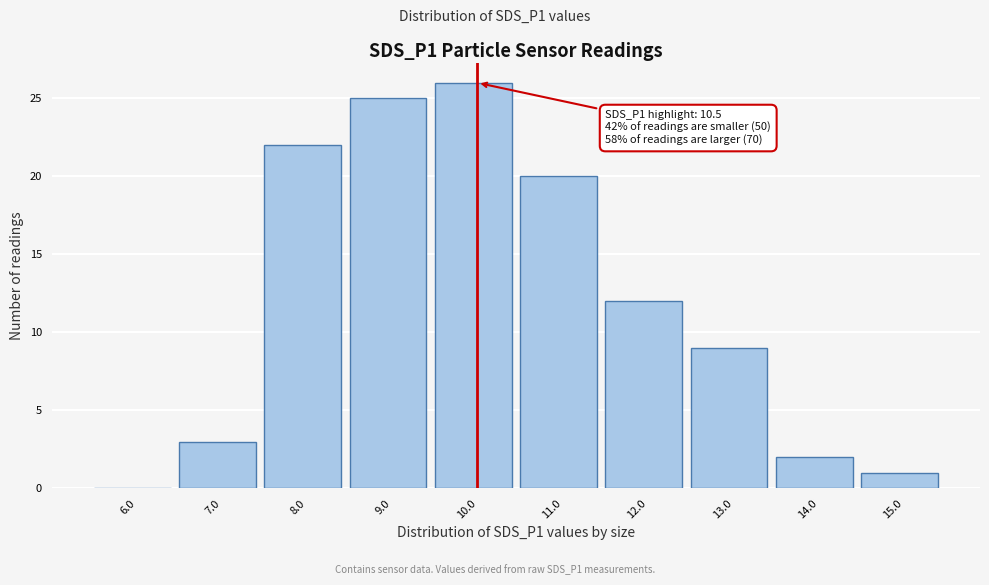

Reading left to right, transcribe all the data shown in this chart.

6.0=0	7.0=3	8.0=22	9.0=25	10.0=26	11.0=20	12.0=12	13.0=9	14.0=2	15.0=1